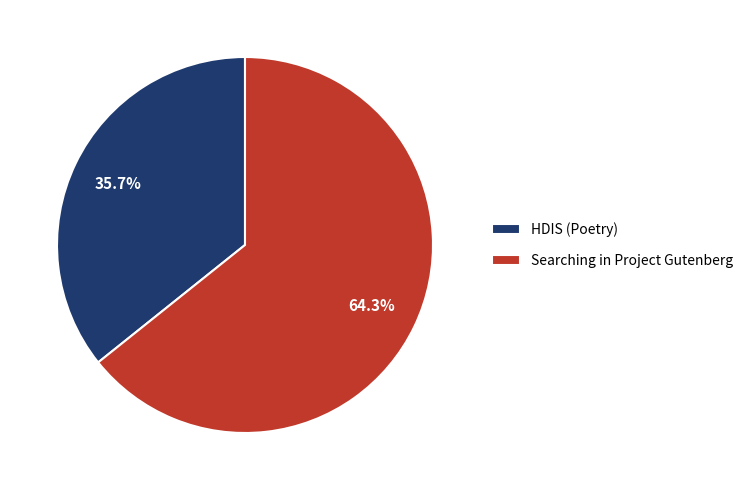

The Searching in Project Gutenberg slice represents 64% of the pie. True or false?

True